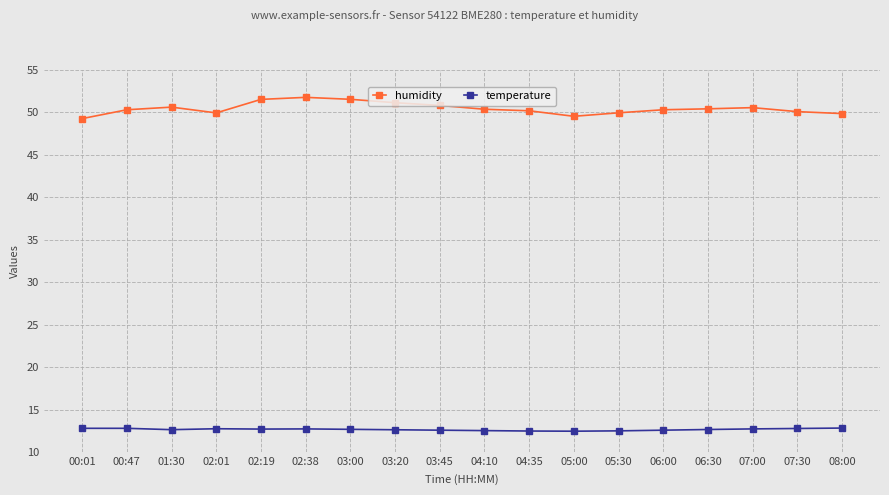

Is it true that temperature equals 12.5 at 04:35?

True